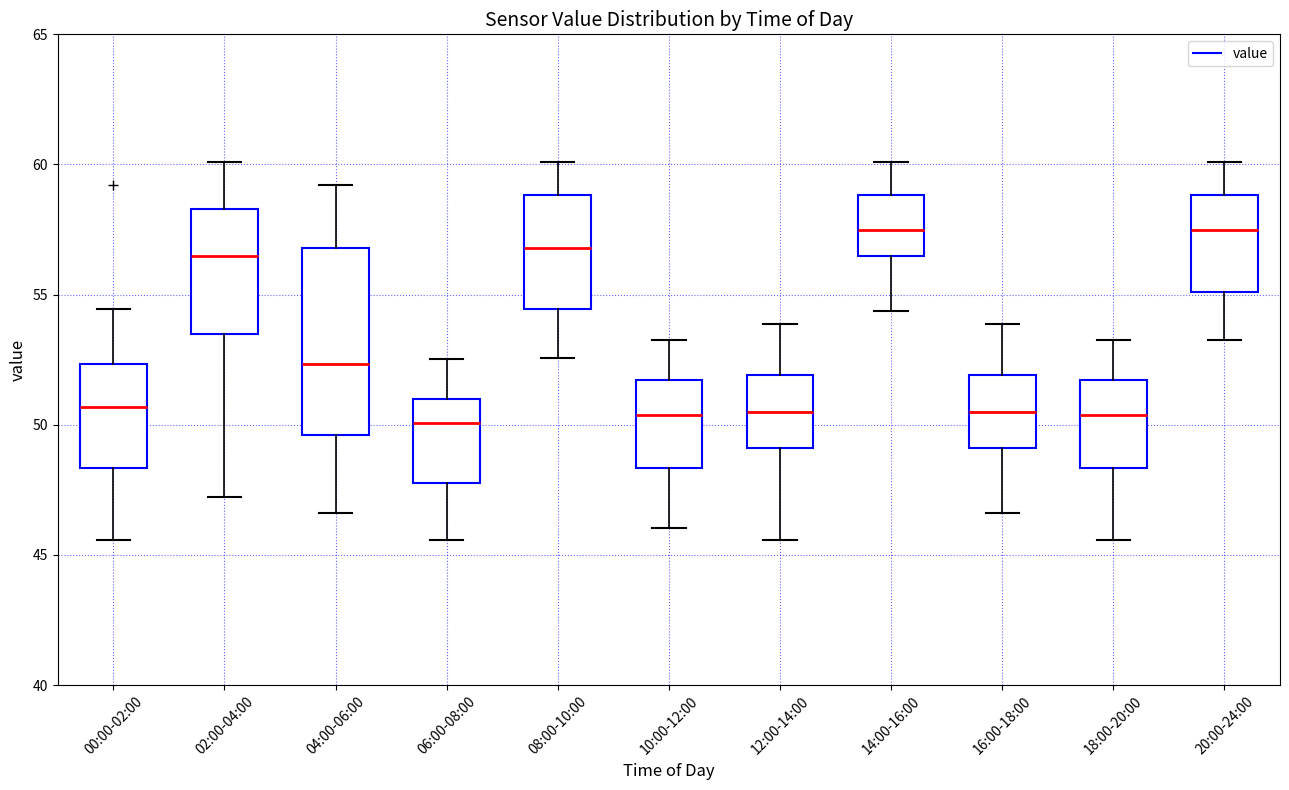

Reading left to right, transcribe this box plot: for each box, give where its median line is, the range the box spans, and where its two whiskers end, as read against the y-axis. The values are not printed on the chart, so give them approximately, as read against the axis.

00:00-02:00: median 50.5, box 48.5 to 52.5, whiskers 45.5 to 54.5
02:00-04:00: median 56.5, box 53.5 to 58.5, whiskers 47.0 to 60.0
04:00-06:00: median 52.5, box 49.5 to 57.0, whiskers 46.5 to 59.0
06:00-08:00: median 50.0, box 48.0 to 51.0, whiskers 45.5 to 52.5
08:00-10:00: median 57.0, box 54.5 to 59.0, whiskers 52.5 to 60.0
10:00-12:00: median 50.5, box 48.5 to 51.5, whiskers 46.0 to 53.0
12:00-14:00: median 50.5, box 49.0 to 52.0, whiskers 45.5 to 54.0
14:00-16:00: median 57.5, box 56.5 to 59.0, whiskers 54.5 to 60.0
16:00-18:00: median 50.5, box 49.0 to 52.0, whiskers 46.5 to 54.0
18:00-20:00: median 50.5, box 48.5 to 51.5, whiskers 45.5 to 53.0
20:00-24:00: median 57.5, box 55.0 to 59.0, whiskers 53.0 to 60.0